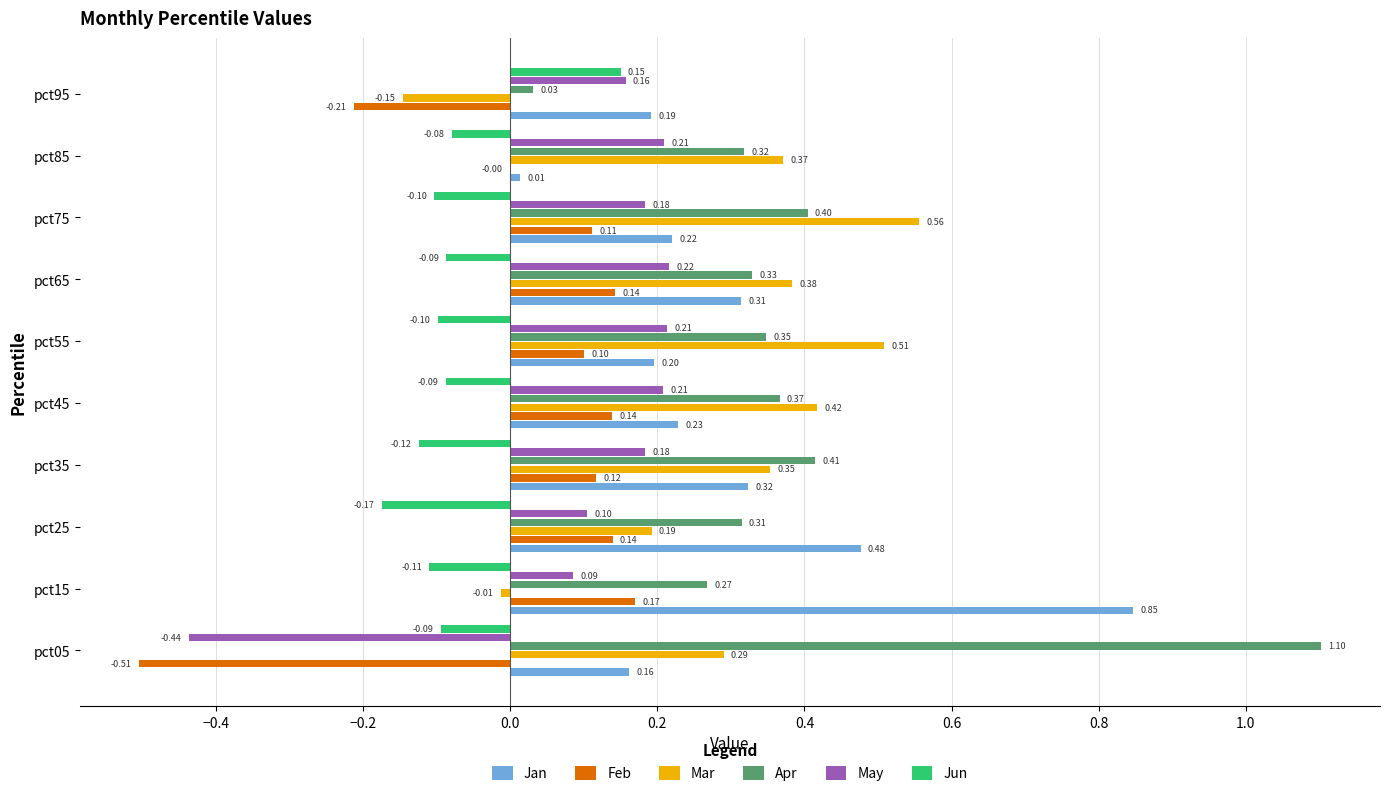

Between pct15 and pct85, which series saw the biggest shift?

Jan